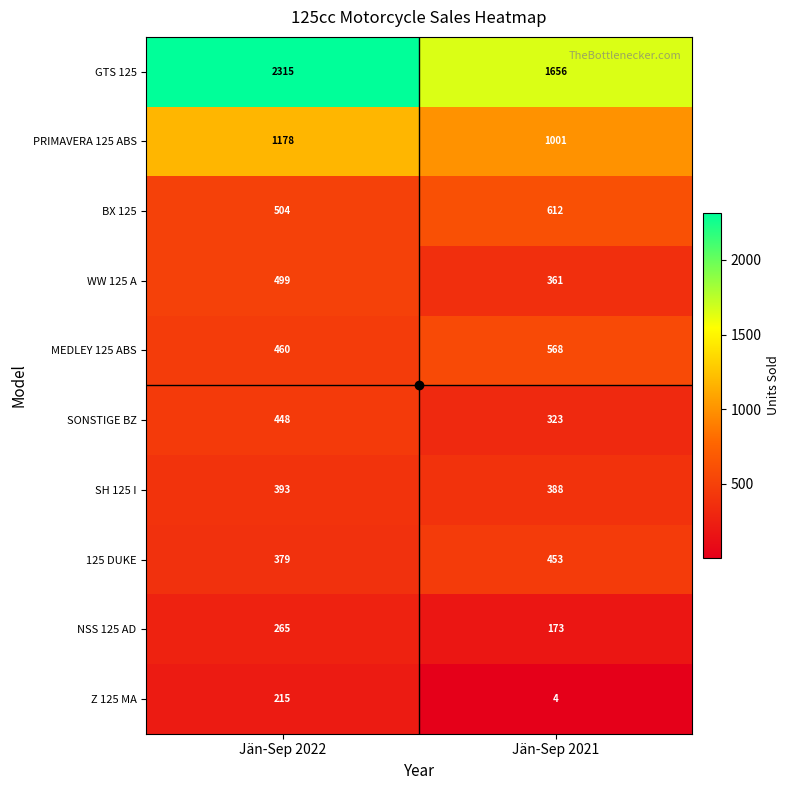

True or false: SONSTIGE BZ has a value of 323 at Jän-Sep 2021.

True